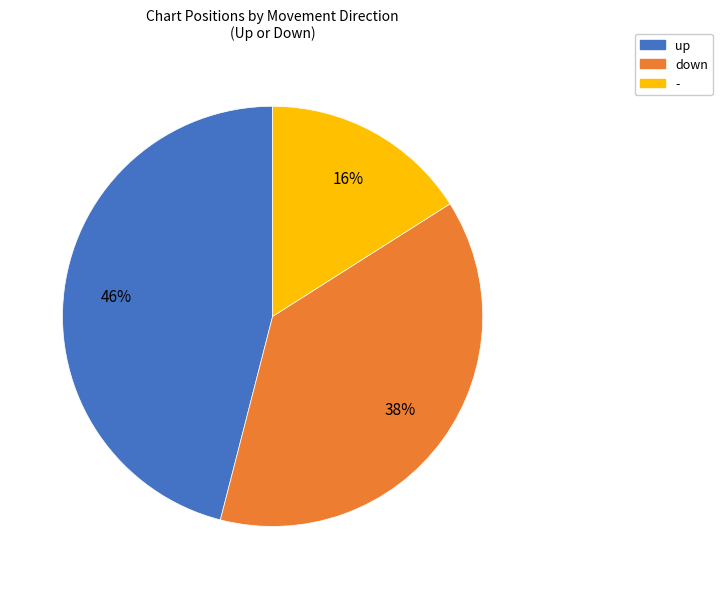

Is it true that down is 38% of the pie?

True